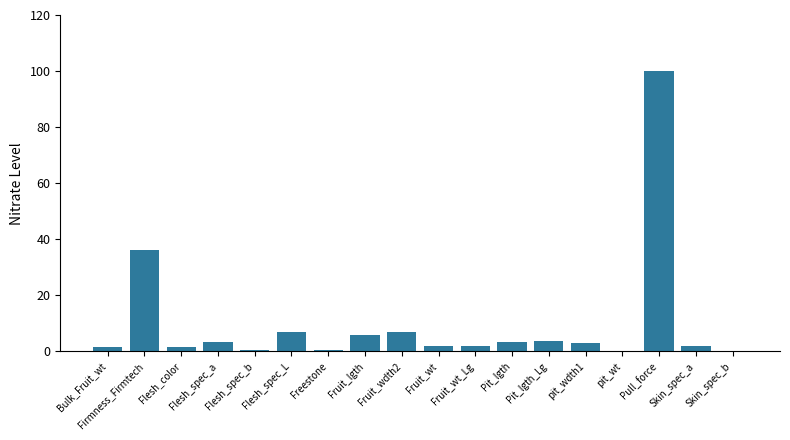

The value at Firmness_Firmtech is 58.8. True or false?

False